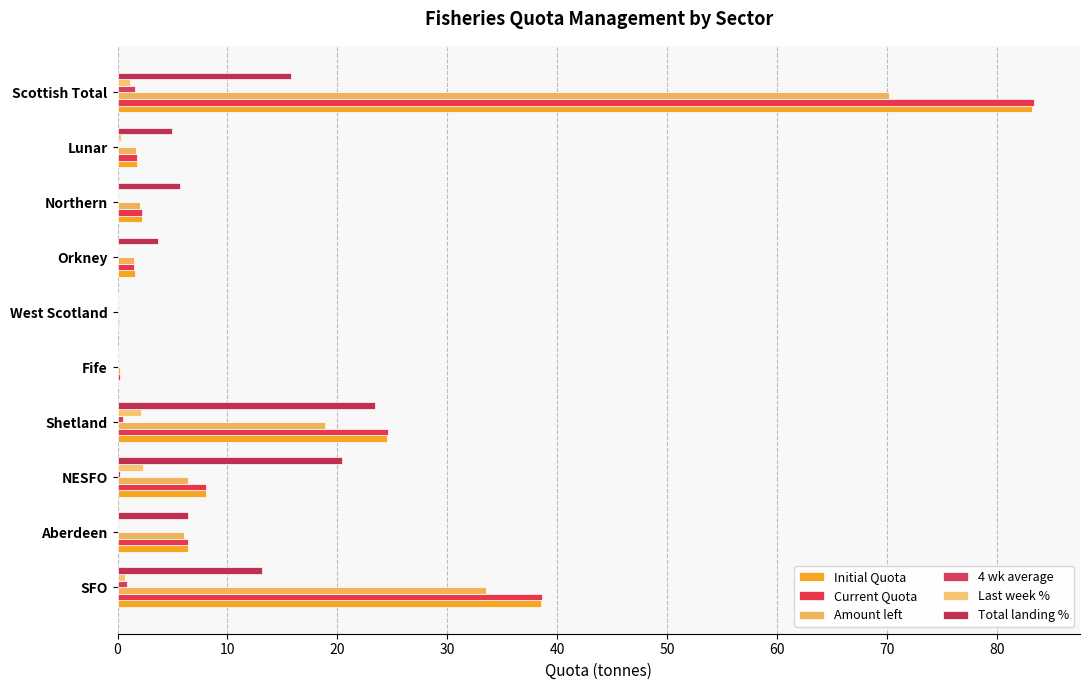

Which category has the highest value in the 4 wk average series?

Scottish Total